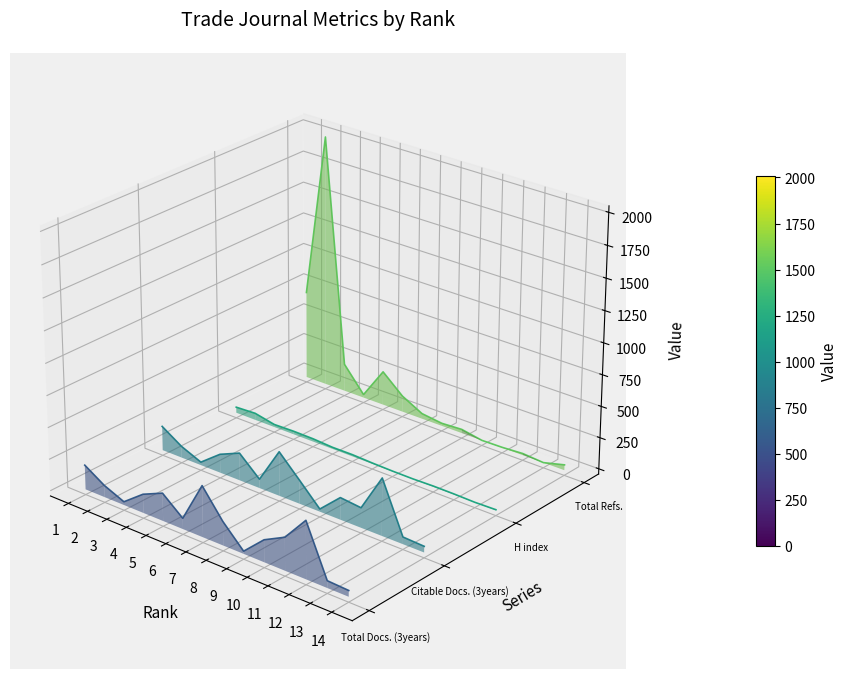

At which category does Total Docs. (3years) reach its first local peak?

5